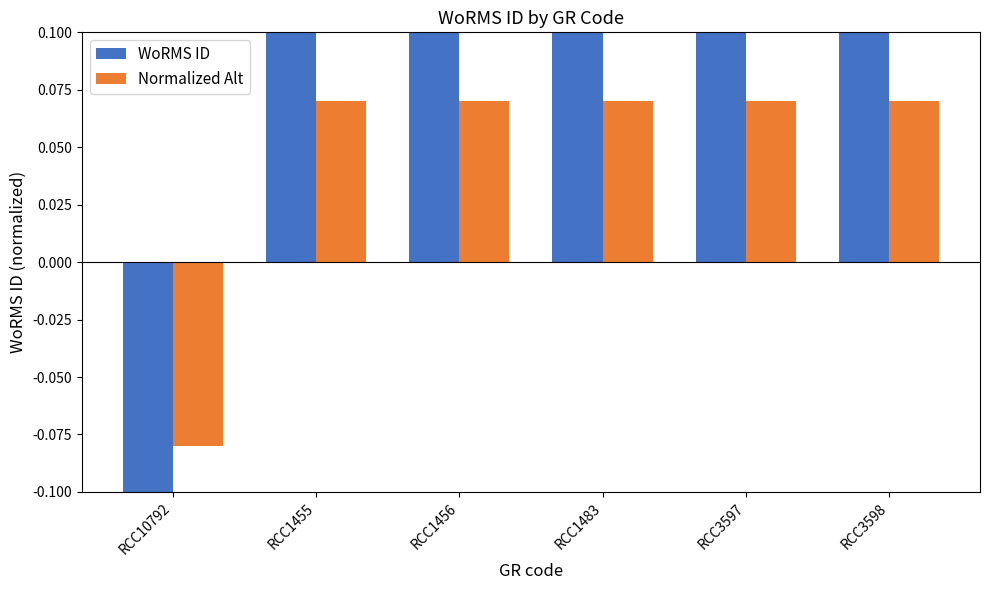

The Normalized Alt series shows 0.0 at RCC3597. True or false?

False